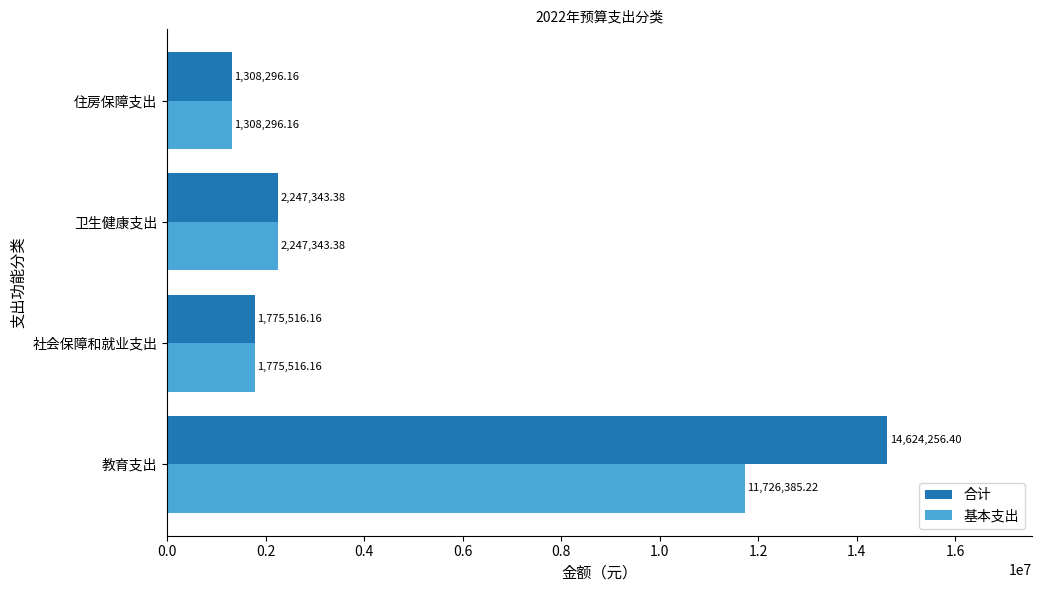

Which series changed the most between 教育支出 and 社会保障和就业支出?

合计